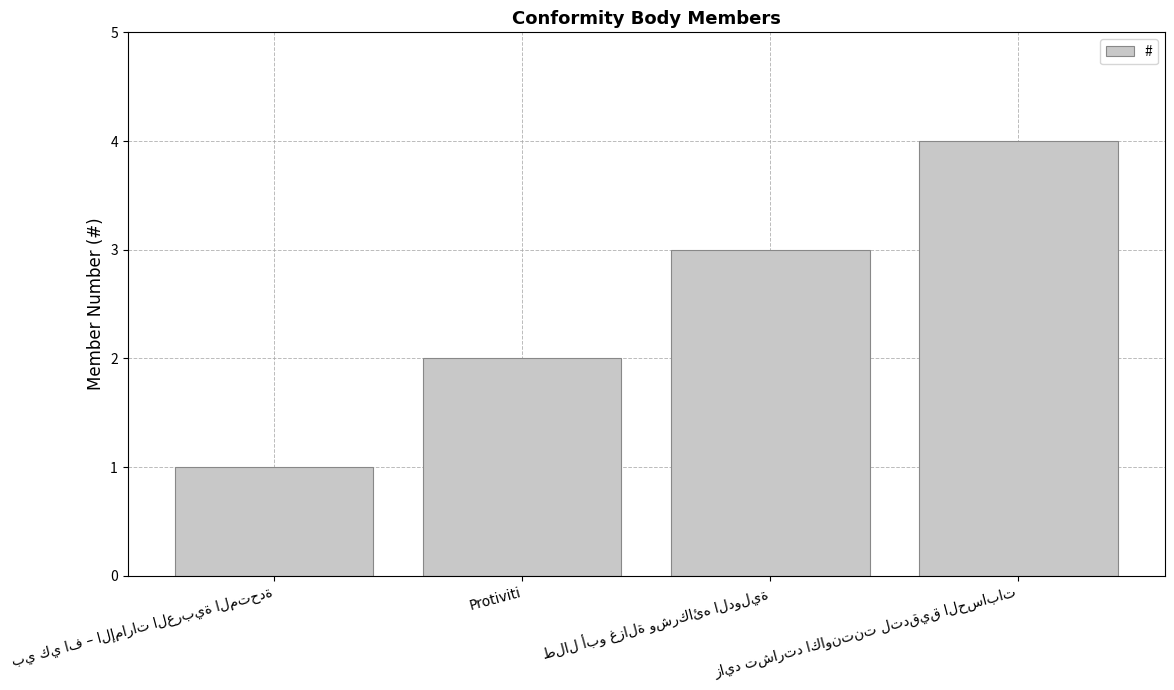

The chart shows a value of 3 at Protiviti. True or false?

False